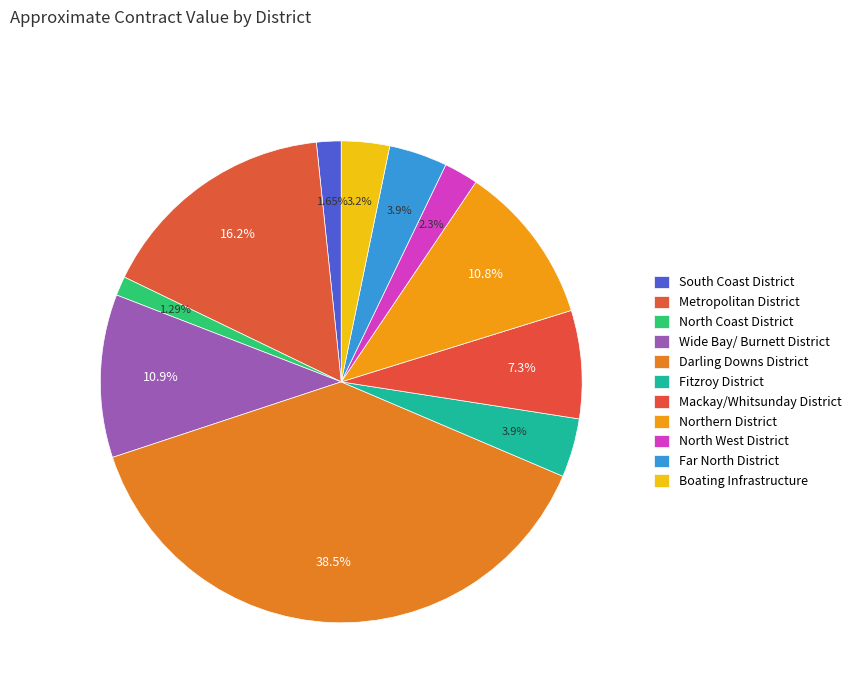

True or false: North West District accounts for 1% of the total.

False